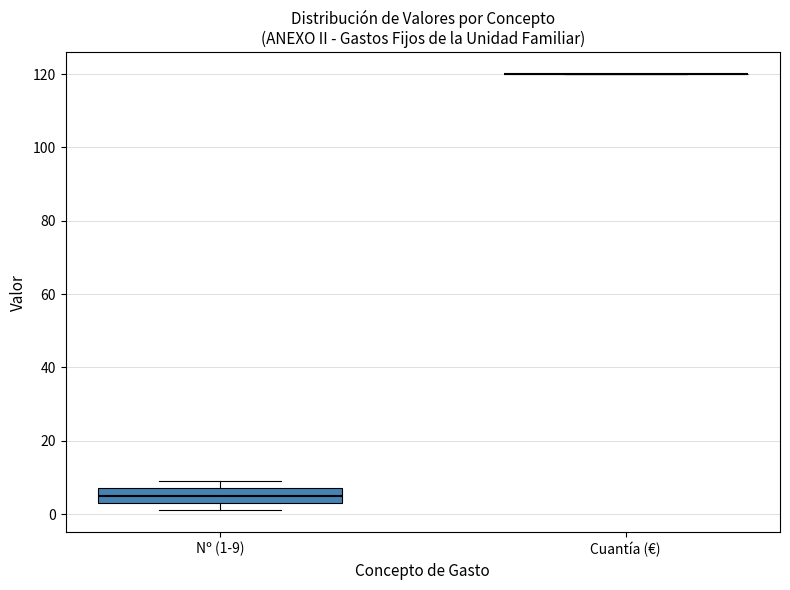

Which box is the tallest, from its lower edge to its upper edge?

Nº (1-9)